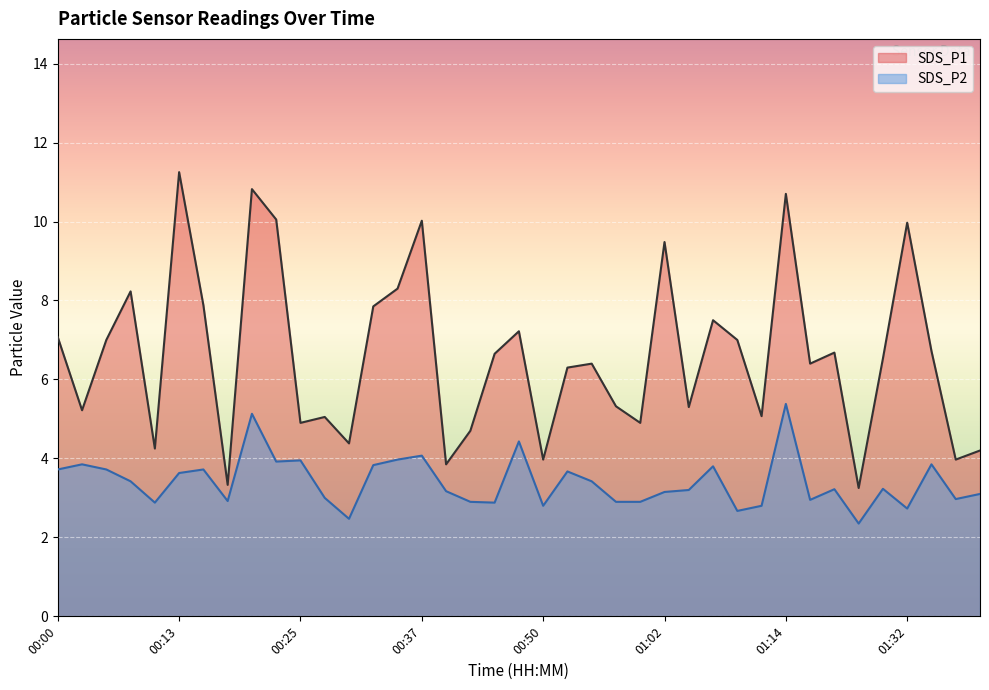

Where is SDS_P2 nearest to the value 3?

00:28